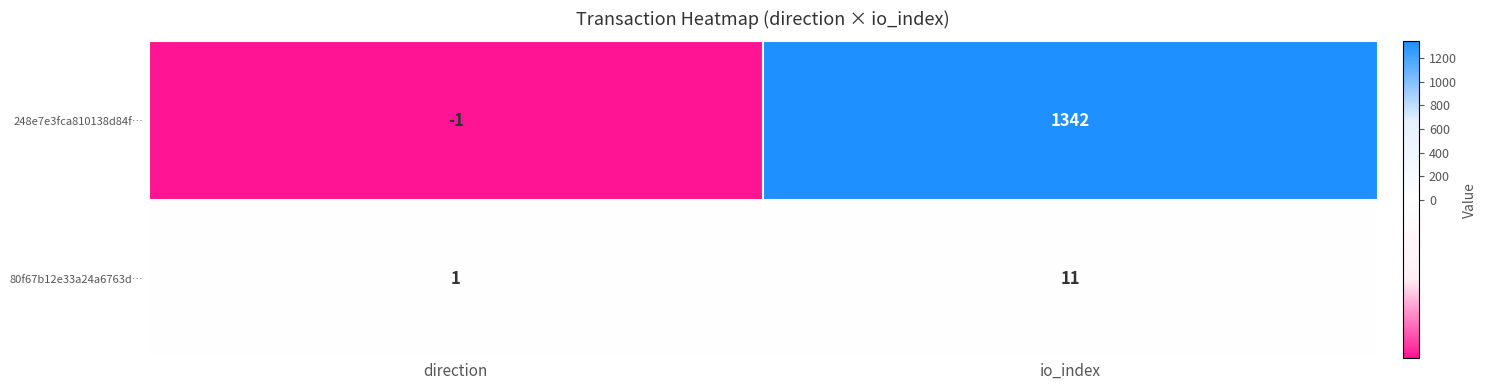

Which series has the largest total across all categories?

248e7e3fca810138d84f…